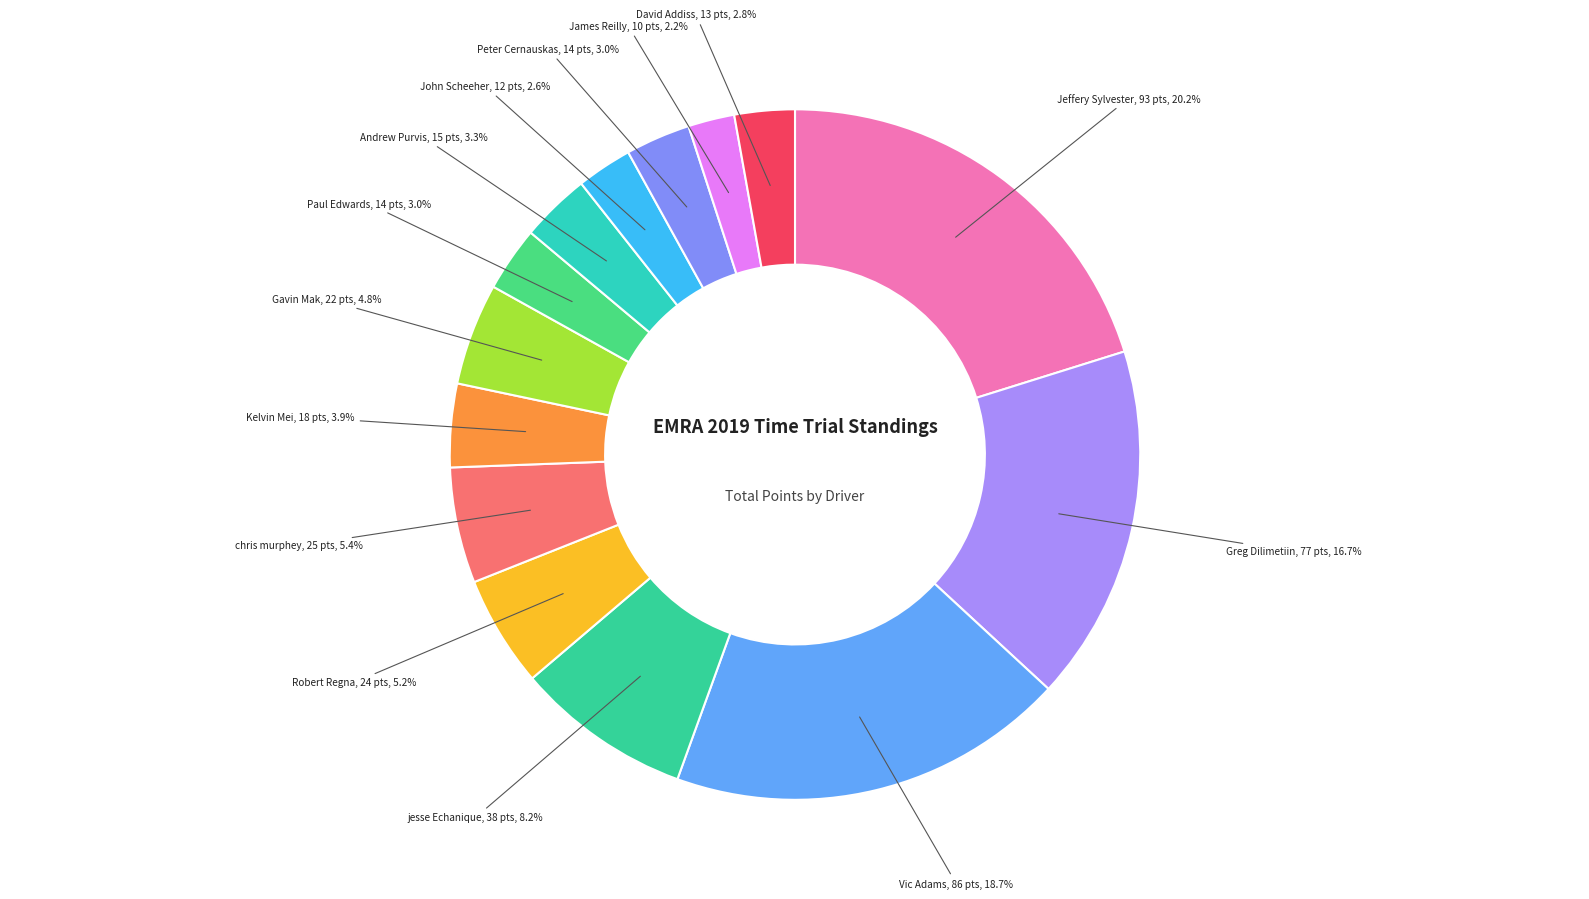

How many segments does this pie chart have?

14